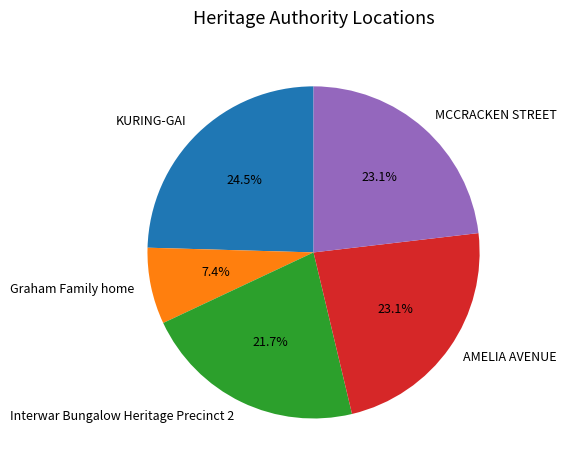

To the nearest percent, what is the combined percentage of Graham Family home and MCCRACKEN STREET?

31%